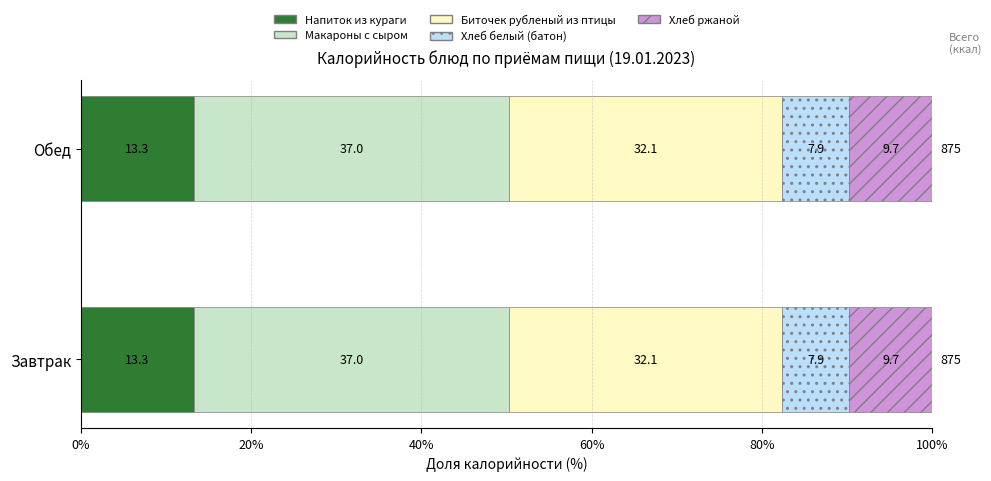

What is the lowest value of the Напиток из кураги series?

13.3